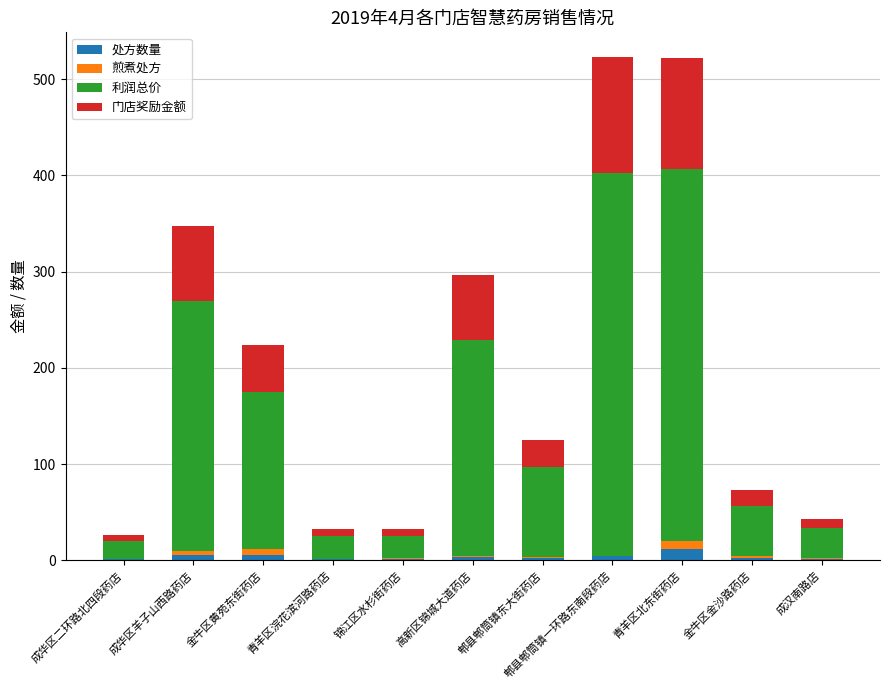

What is the sum of all 处方数量 values?

39.0